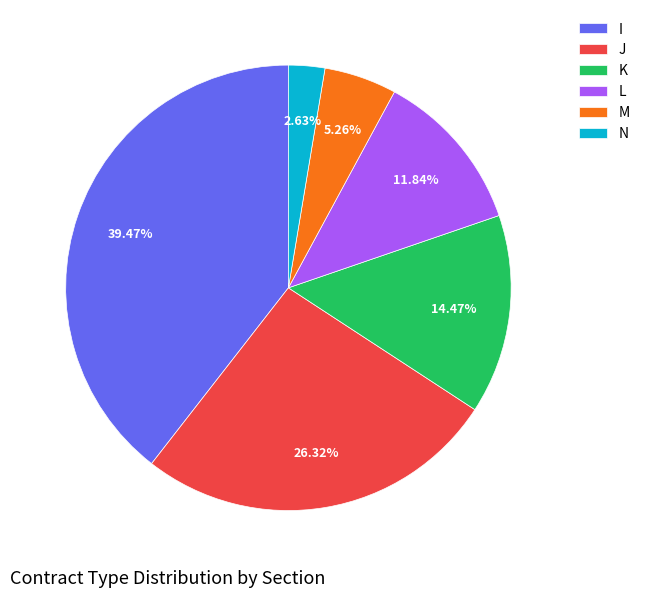

Between M and N, which is larger?

M